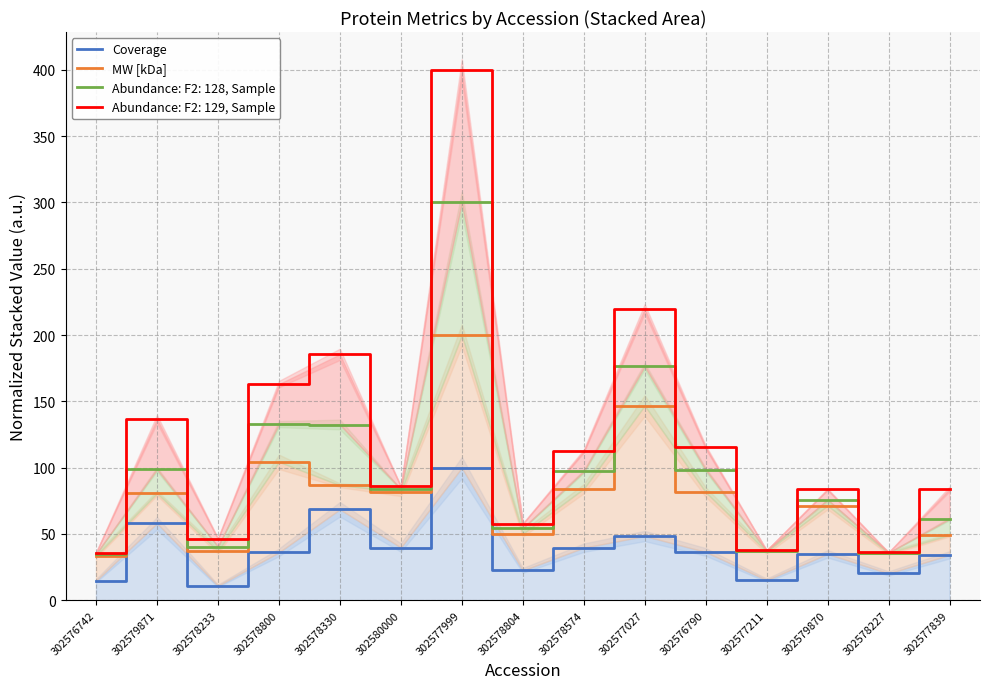

Does the chart display data point markers on the line(s)?

No